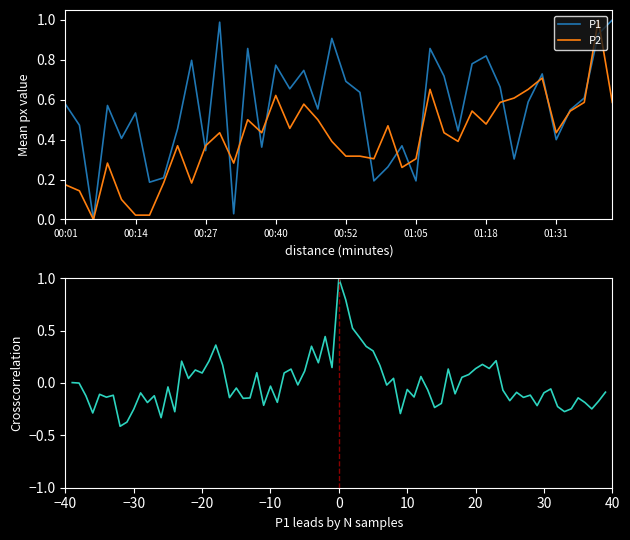

Where do P2 and P1 first cross each other?

00:24 and 00:27